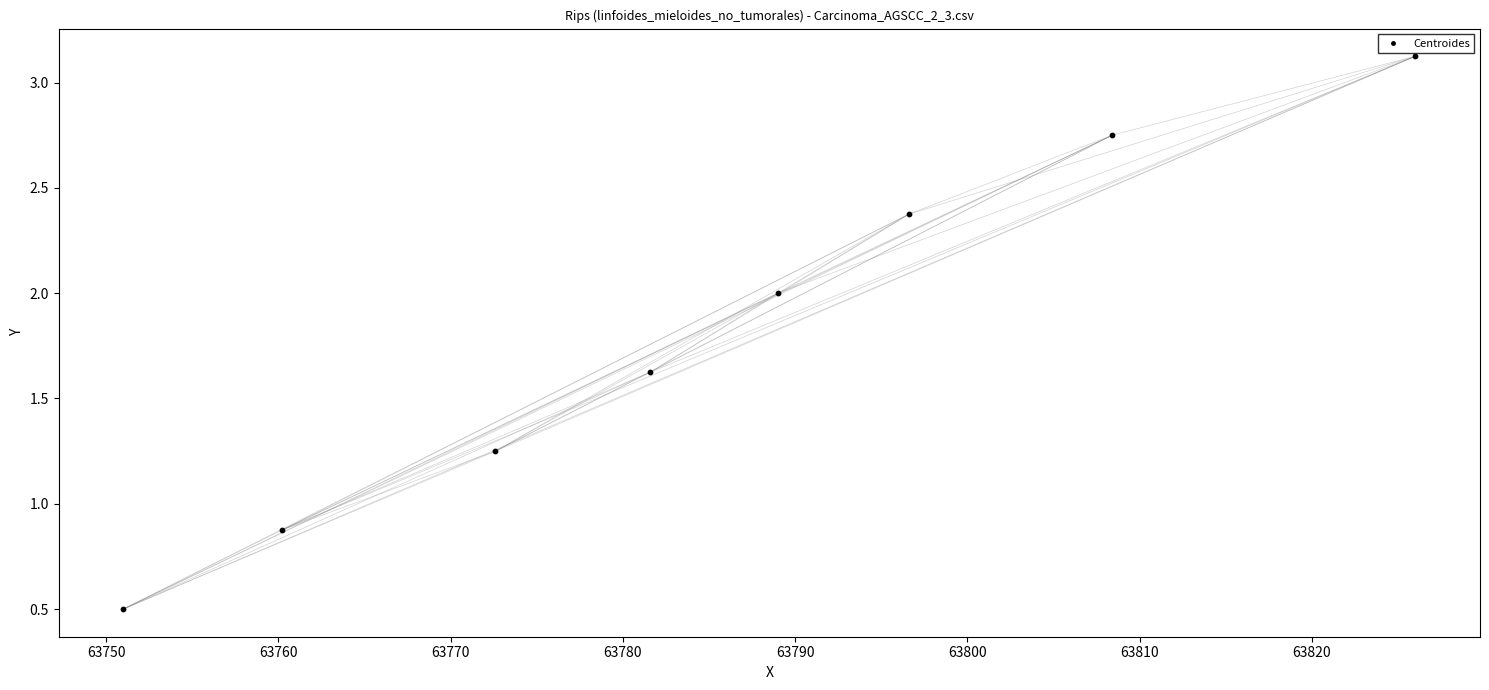

What is the average Y value?

1.8